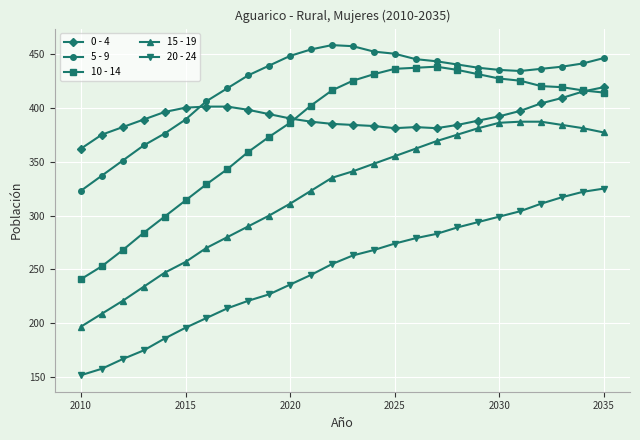

Which series has the largest total across all categories?

5 - 9